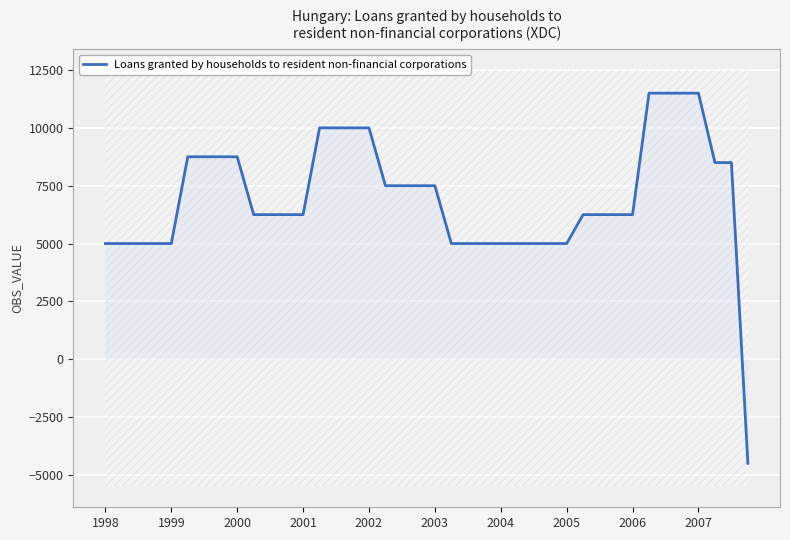

The value of Loans granted by households to resident non-financial corporations at 2003 is 13082. True or false?

False